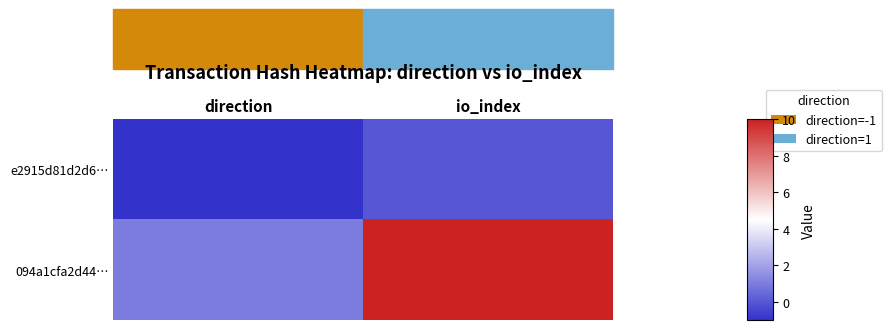

Which series has the widest spread of values?

094a1cfa2d44…